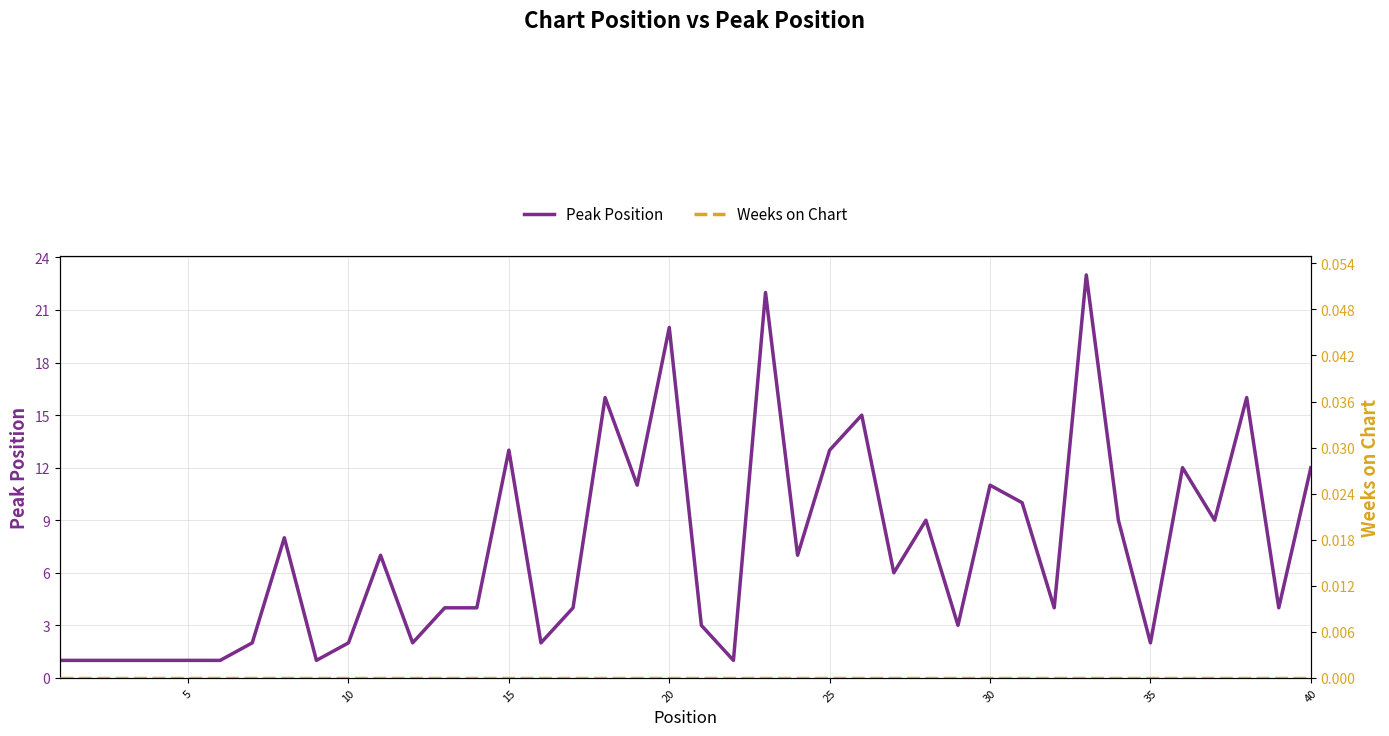

How many data points in Peak Position are less than 6?

20